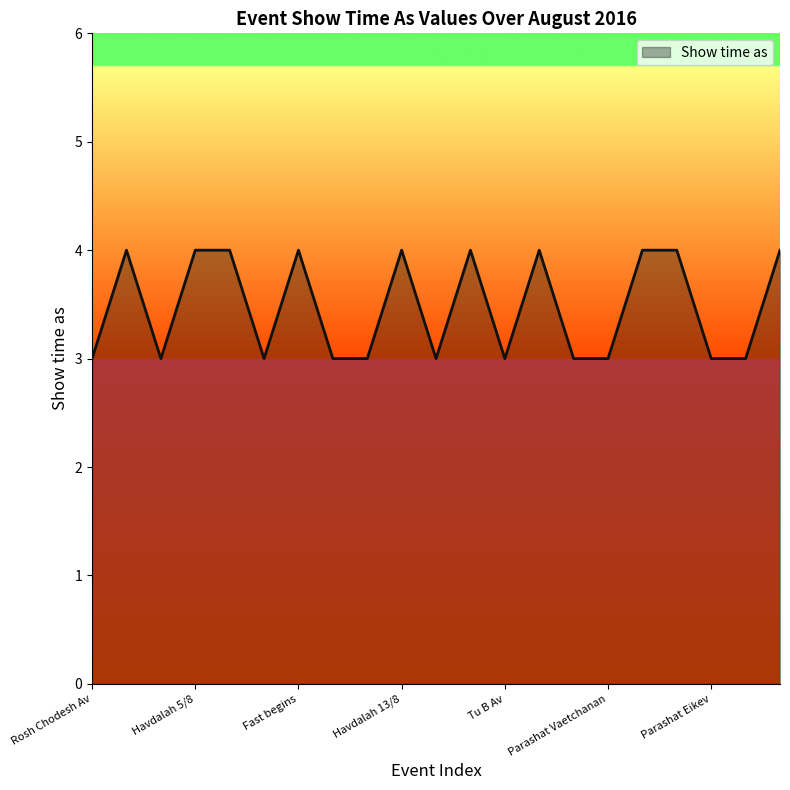

What is the average value?

3